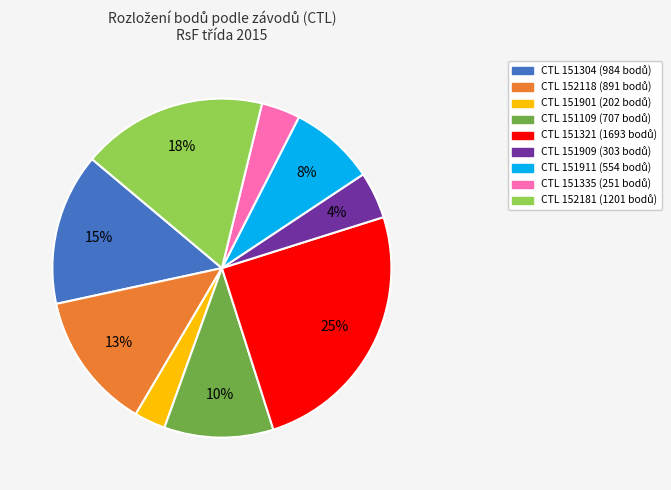

Does any single category account for the majority?

No